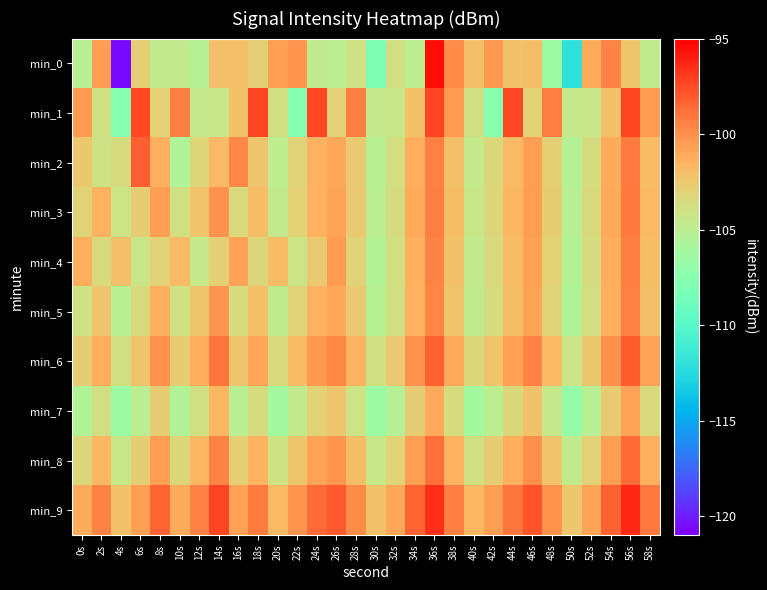

At which category is the sum across all series the highest?

36s